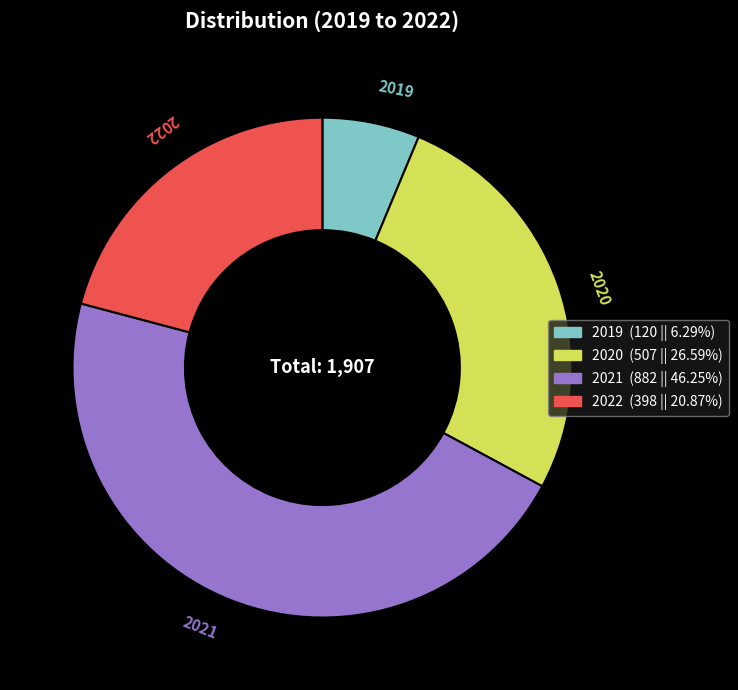

Do 2020 and 2019 together represent more than half of the pie?

No